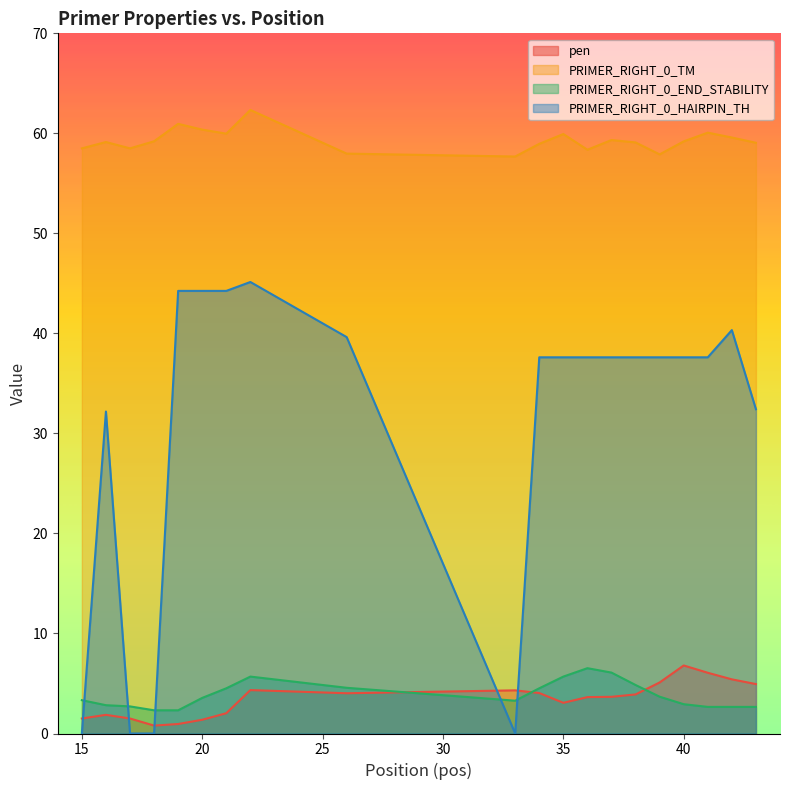

What is the difference between the highest and lowest values at 20?

59.0